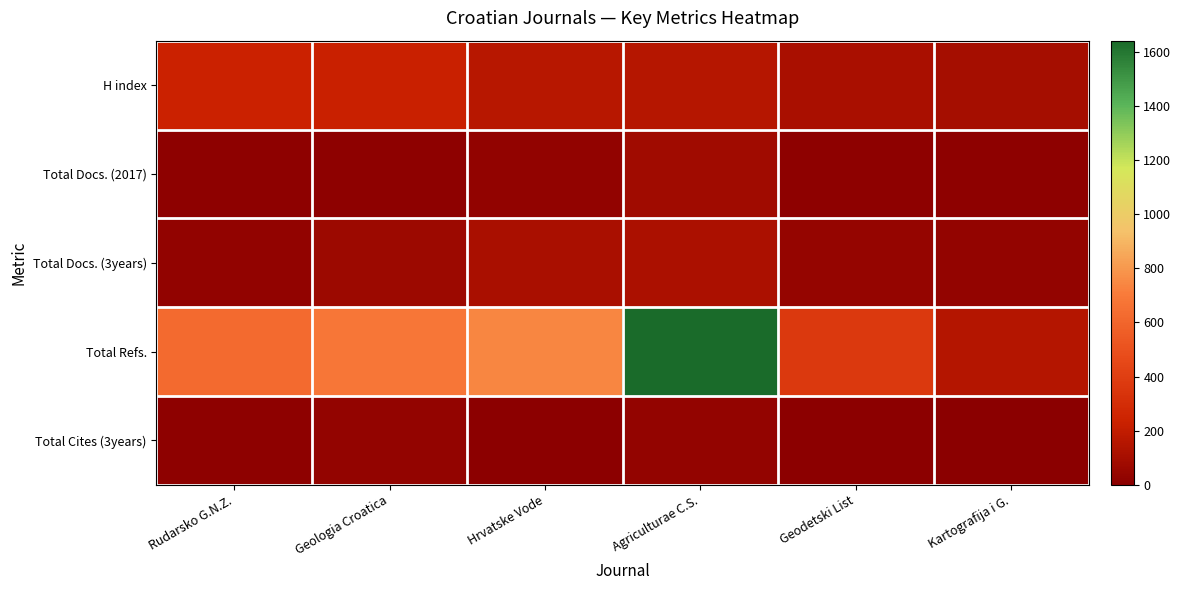

How many distinct data groups are displayed?

5